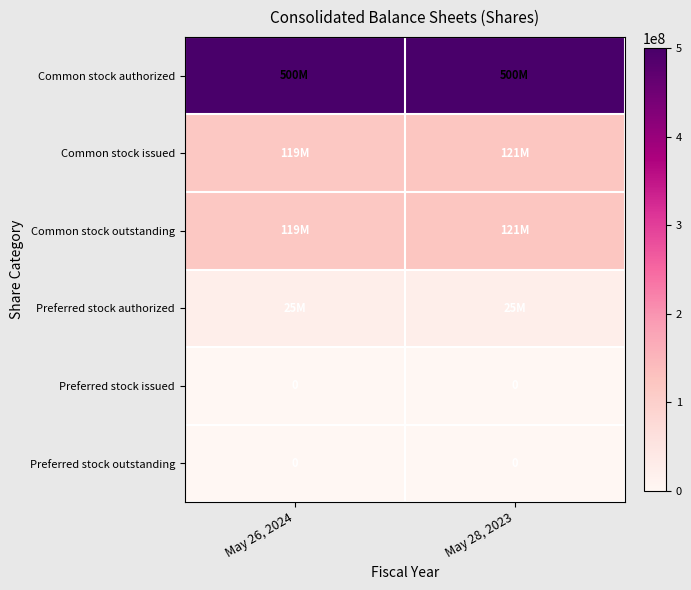

Is it true that Preferred stock issued equals 0 at May 28, 2023?

True